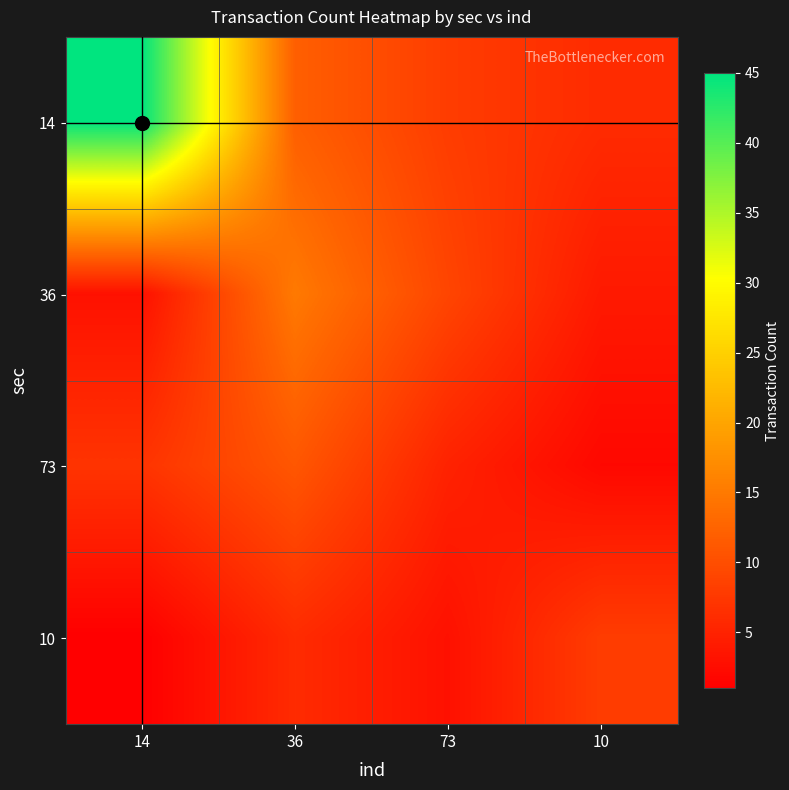

How many data points does each series have?

4